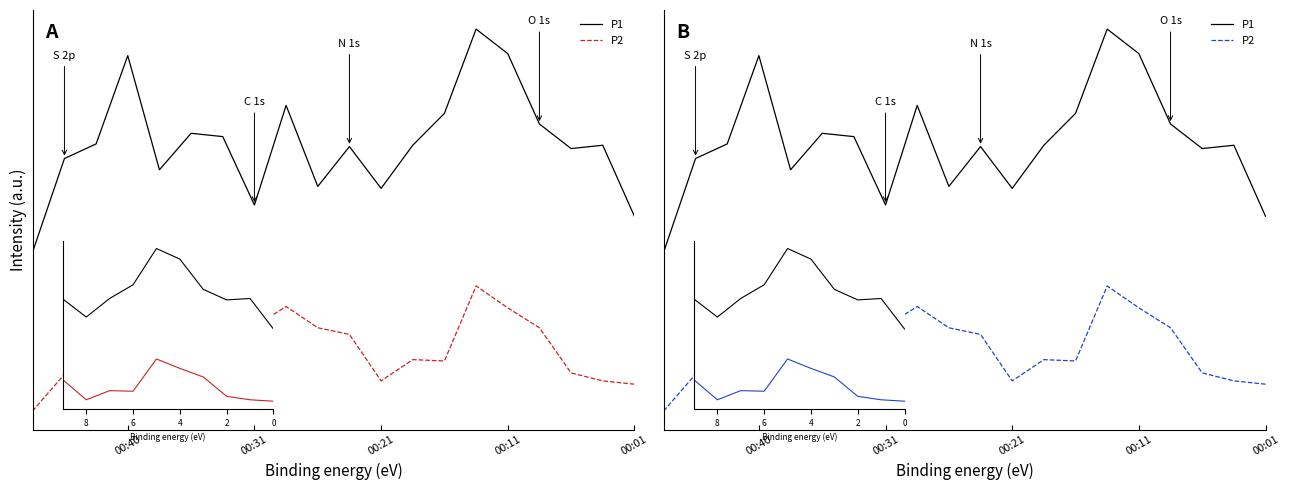

At which category is the sum across all series the highest?

5